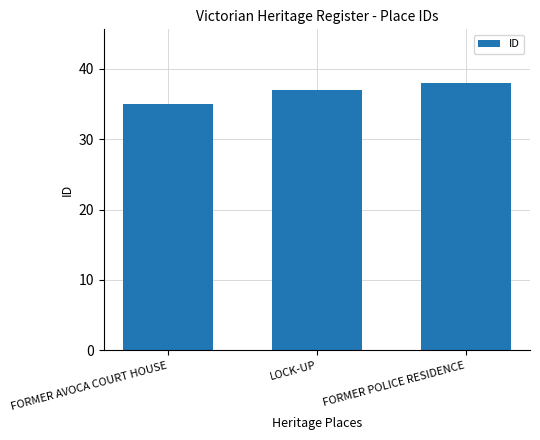

Reading left to right, what are all the values shown in this chart?

35	37	38